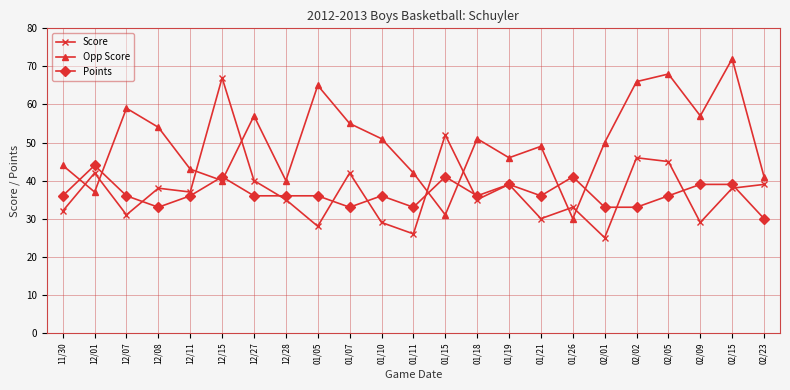

Is the value of Points at 12/15 greater than the value of Opp Score at 12/28?

Yes